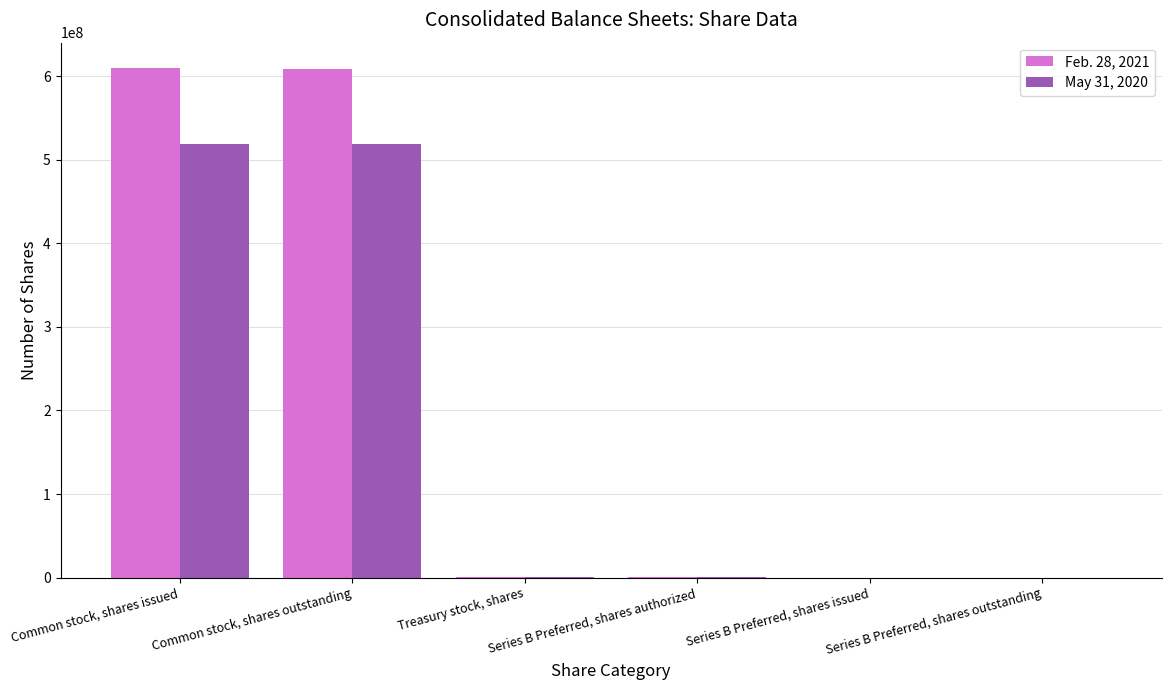

The May 31, 2020 series shows 518975000 at Common stock, shares outstanding. True or false?

True